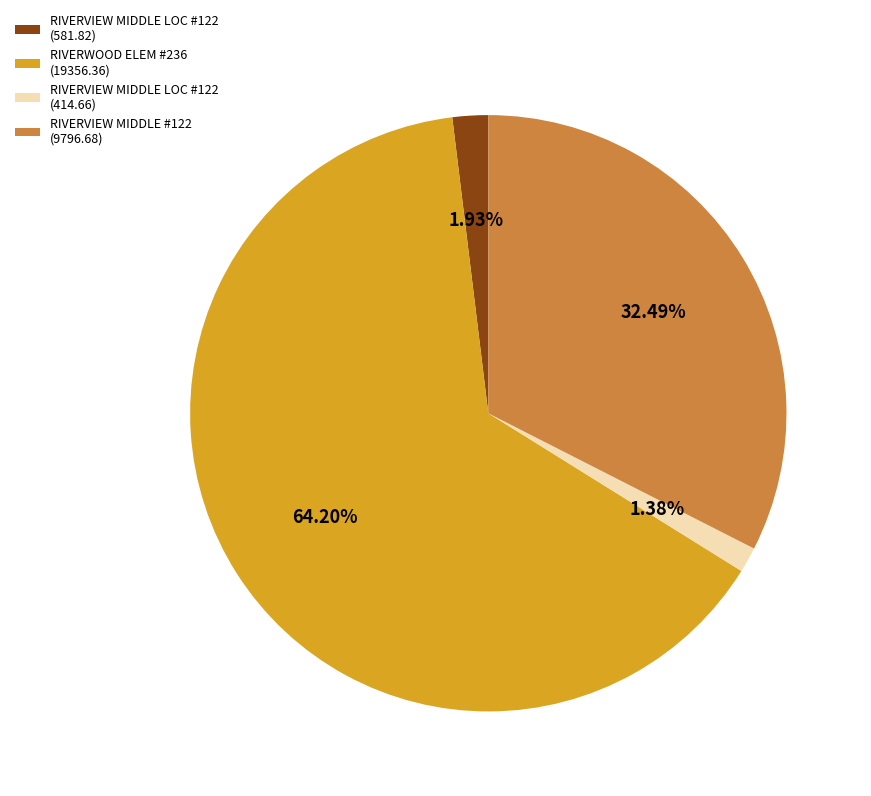

Is there a majority slice in this chart?

Yes